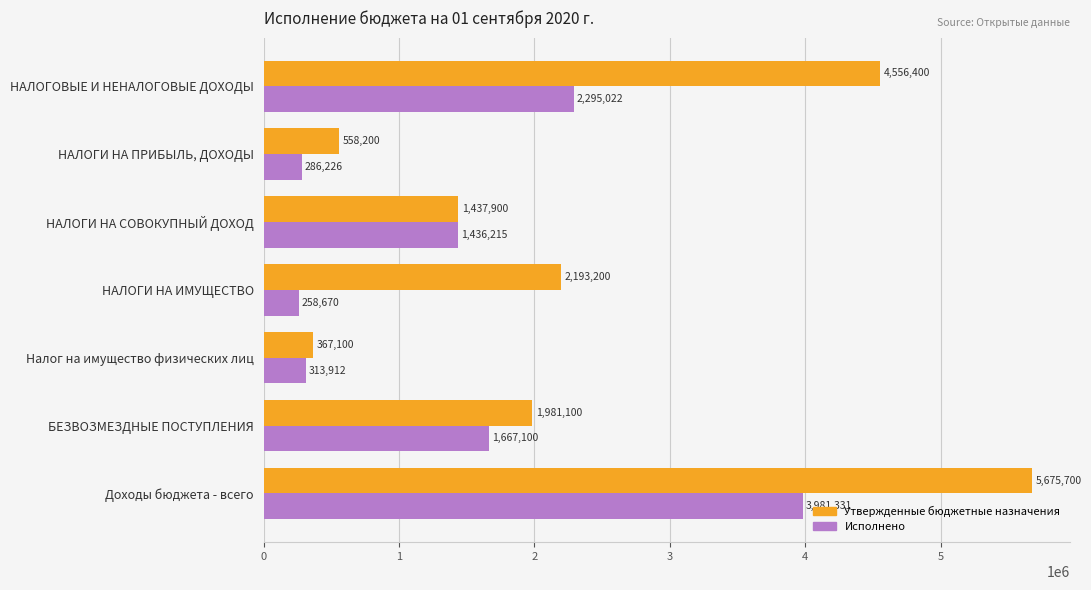

The Утвержденные бюджетные назначения series shows 6730182.6 at НАЛОГОВЫЕ И НЕНАЛОГОВЫЕ ДОХОДЫ. True or false?

False